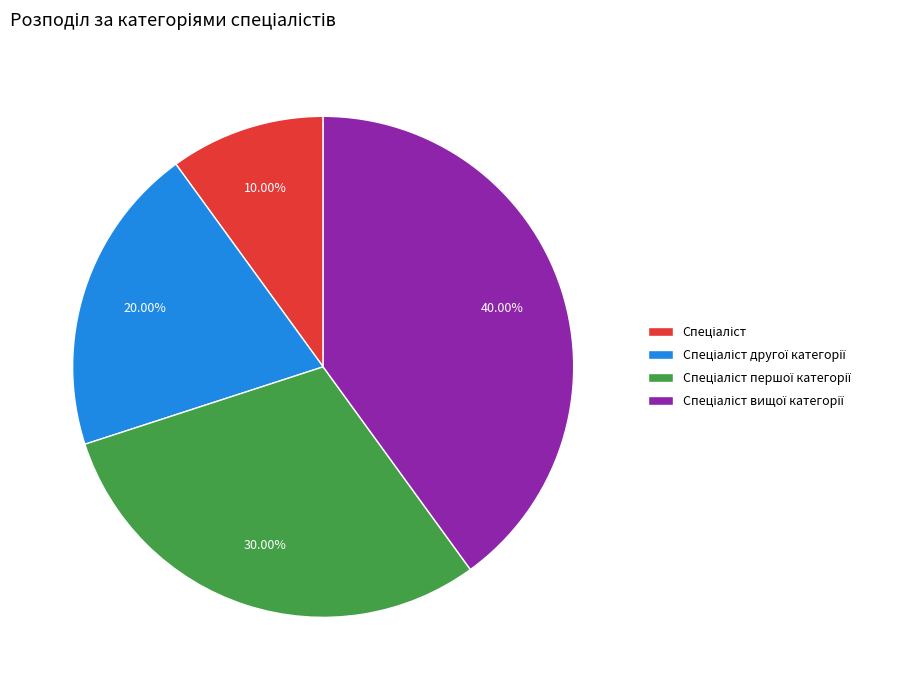

Count the number of slices in the pie.

4